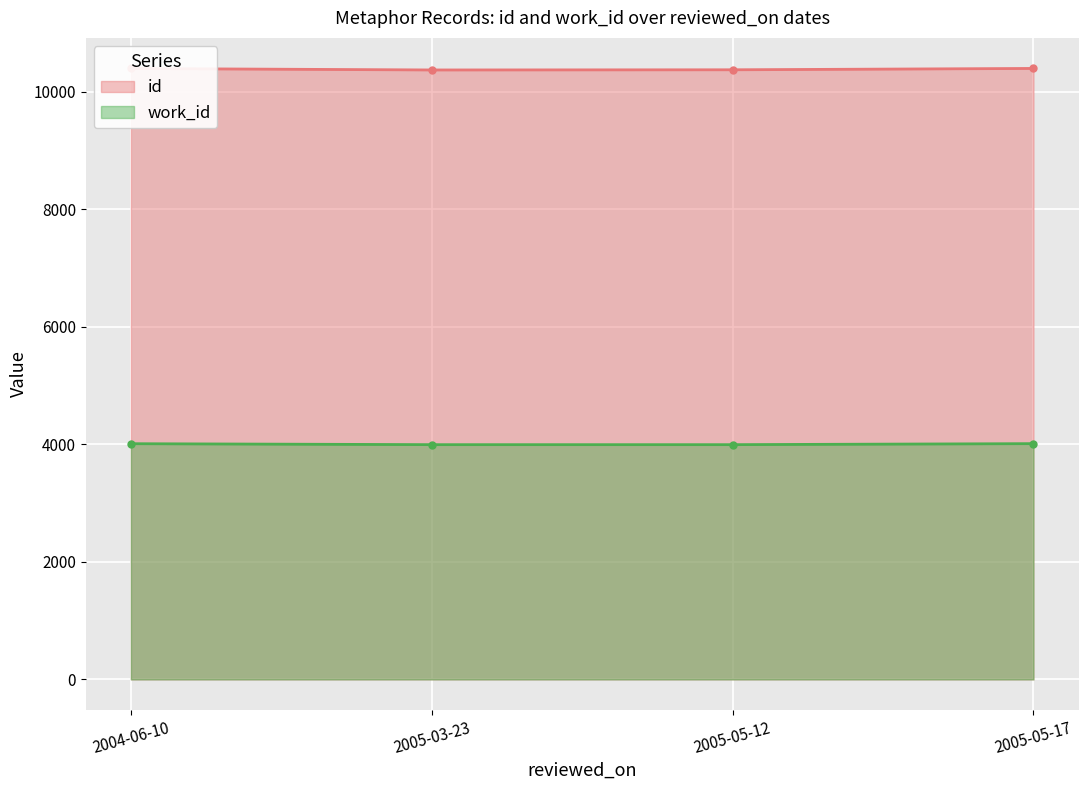

What are all the series names shown in the legend?

id, work_id